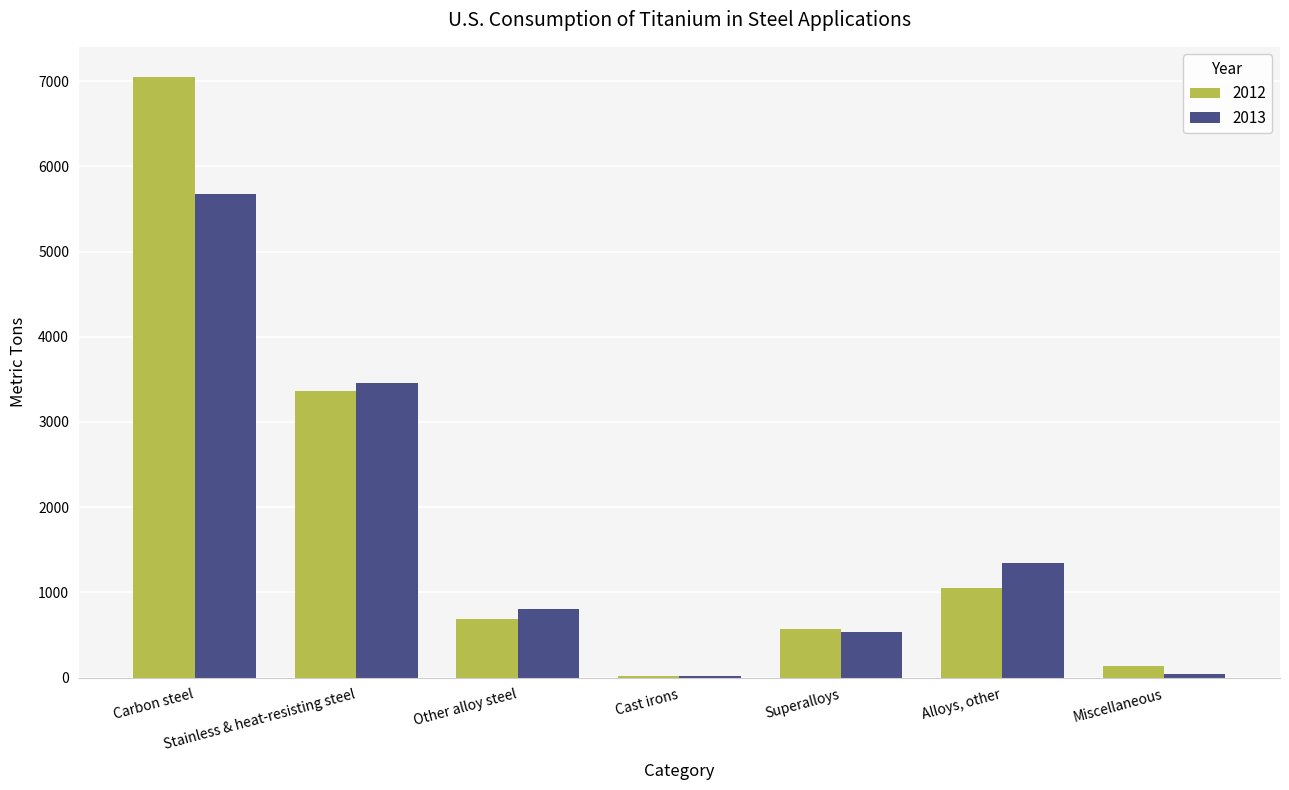

What is the sum of the 2012 values at Carbon steel and Alloys, other?

8100